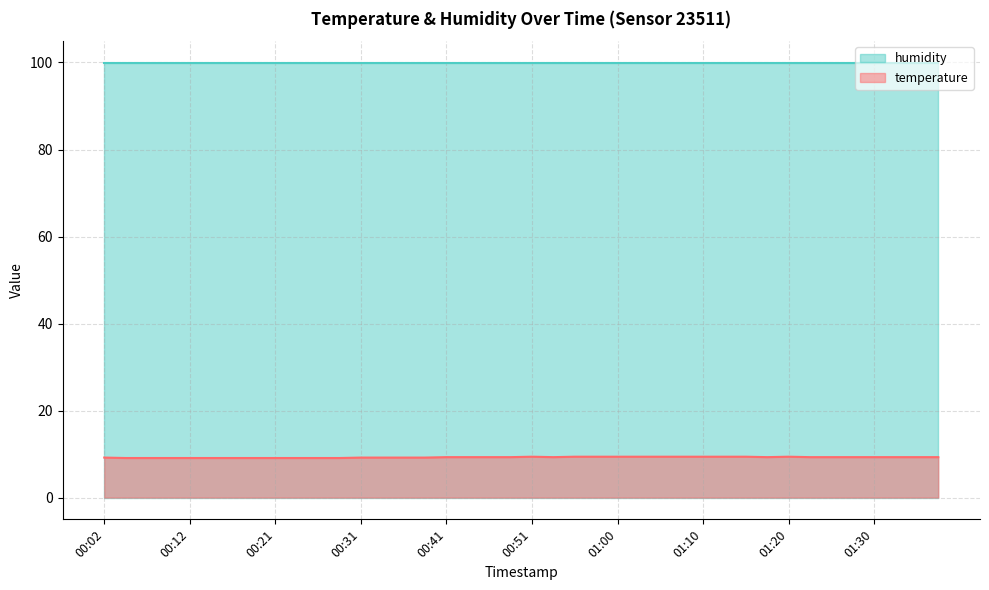

Where is the data nearest to the value 9?

00:04